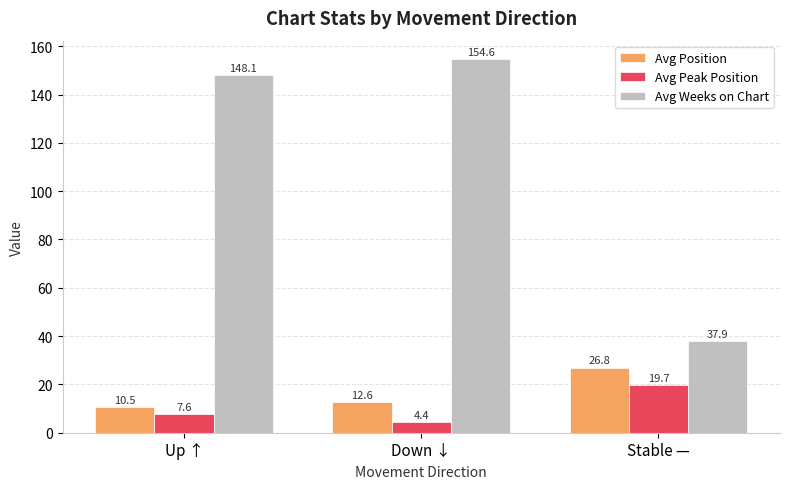

Which series has the largest range (max minus min)?

Avg Weeks on Chart